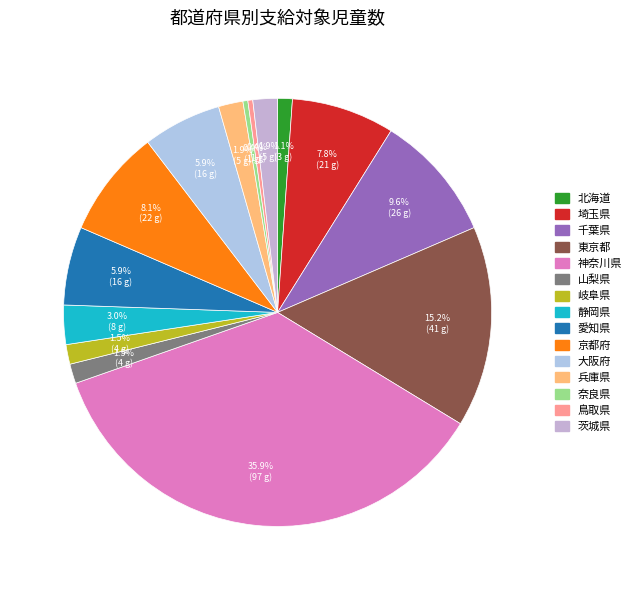

Which slice is the largest?

神奈川県